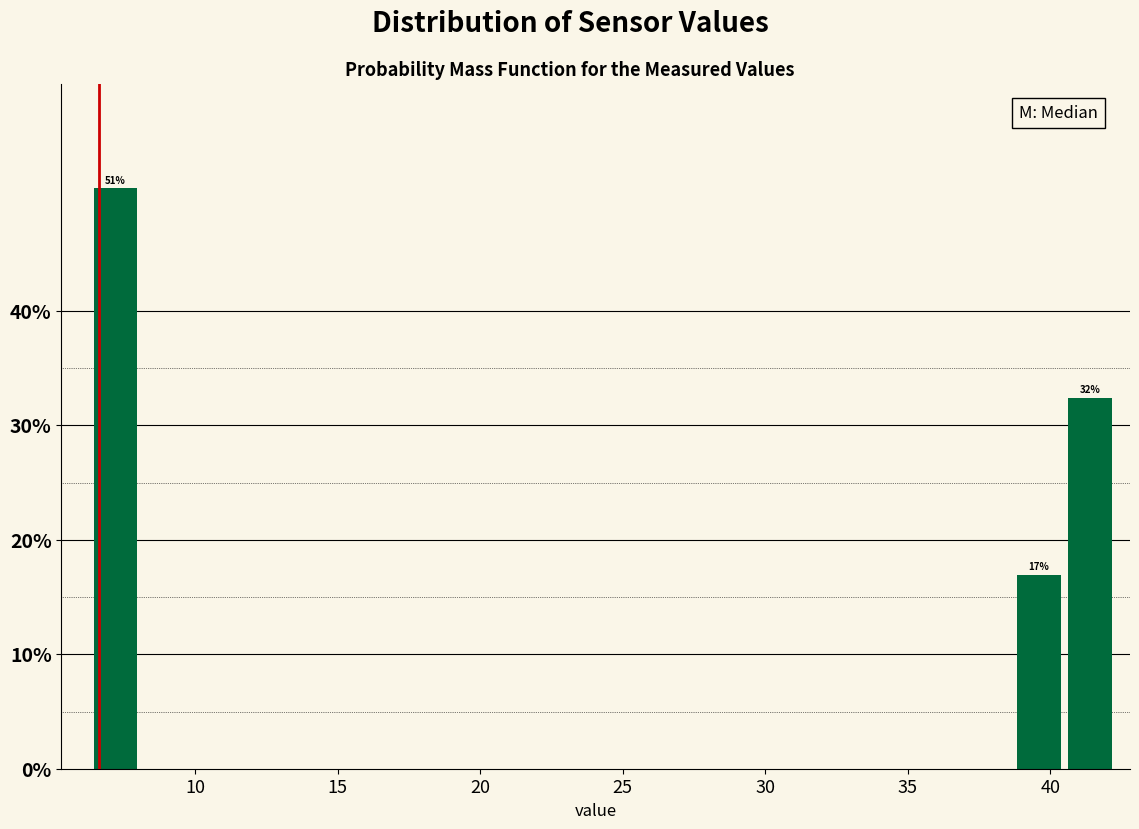

Read against the x-axis, roughly where is the centre of the tallest bar?

7.0